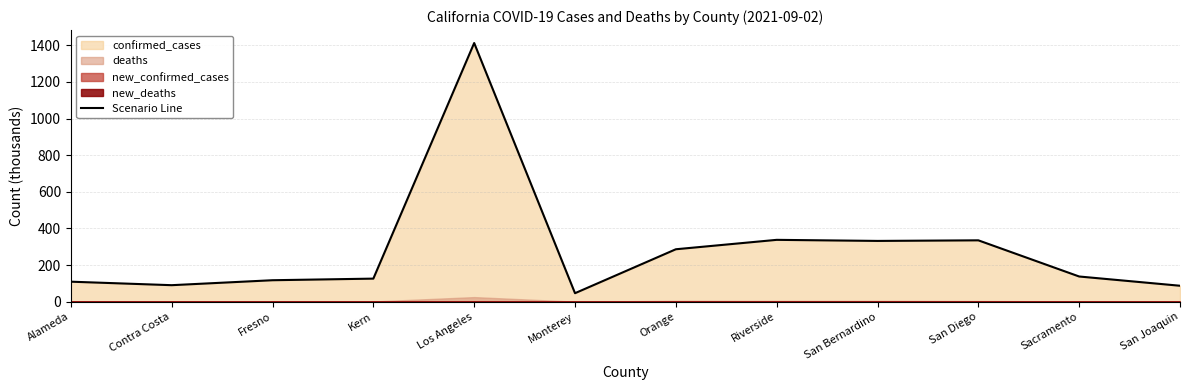

List the labels in order of value, smallest first.

Monterey, San Joaquin, Contra Costa, Alameda, Fresno, Kern, Sacramento, Orange, San Bernardino, San Diego, Riverside, Los Angeles